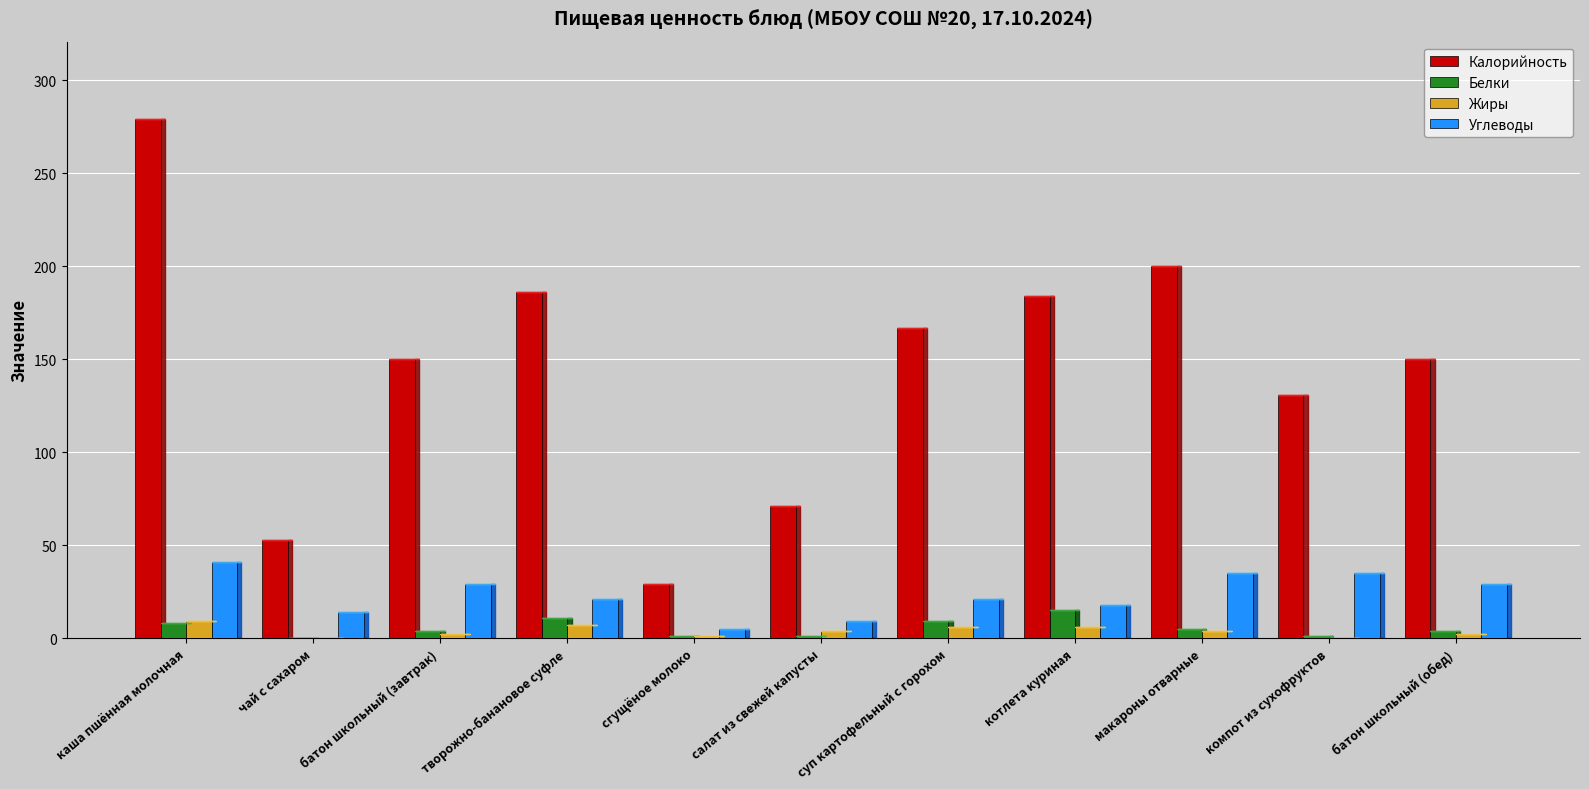

What is the average value of the Углеводы series?

23